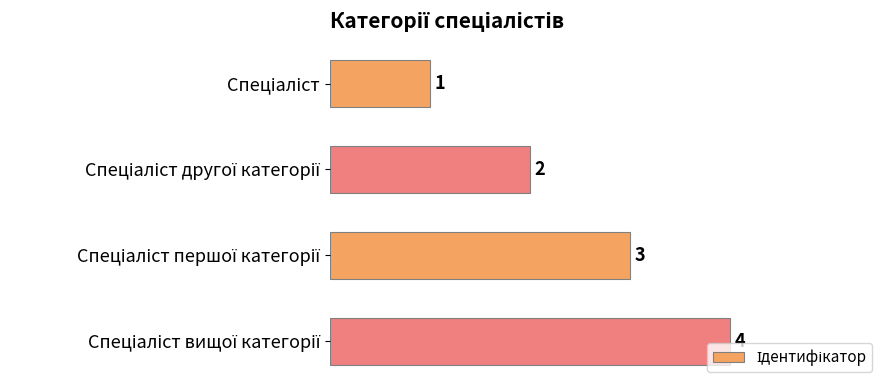

What is the value of the 1st bar from the top?

1